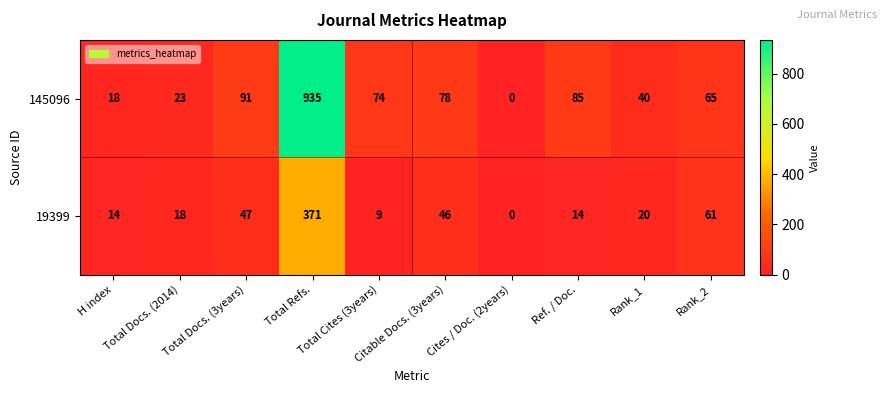

Which series has the largest total across all categories?

145096